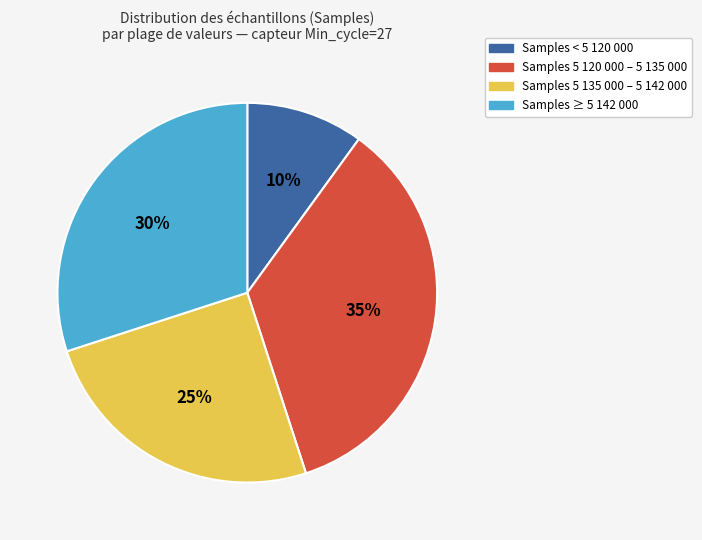

To the nearest percent, what is the difference between the largest and smallest slice percentages?

25%